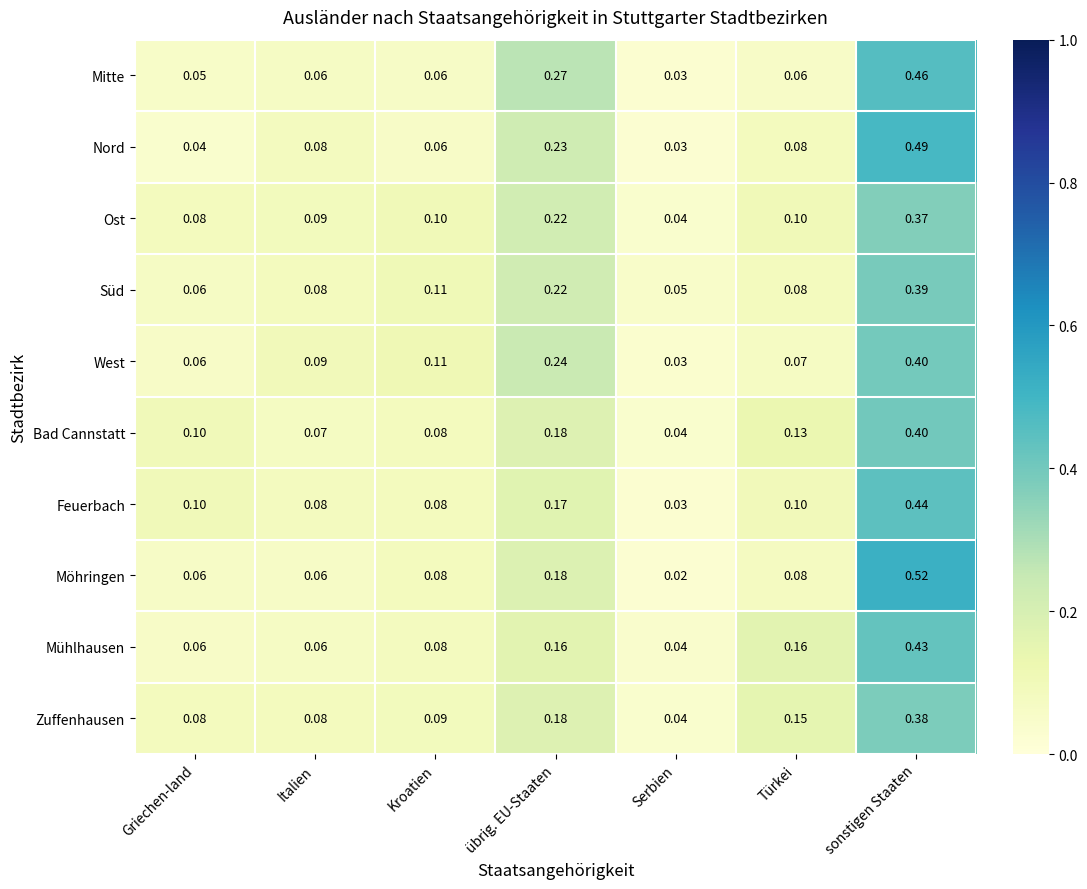

Which series has the largest total across all categories?

Nord